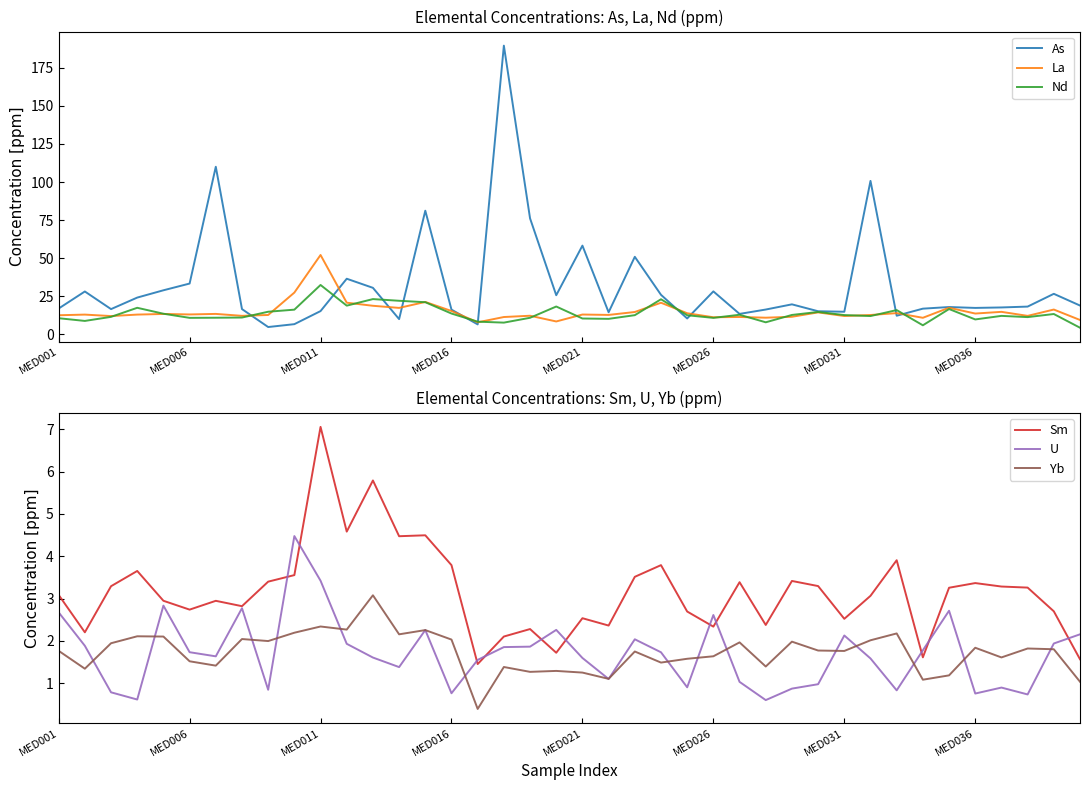

What are all the series names shown in the legend?

As, La, Nd, Sm, U, Yb